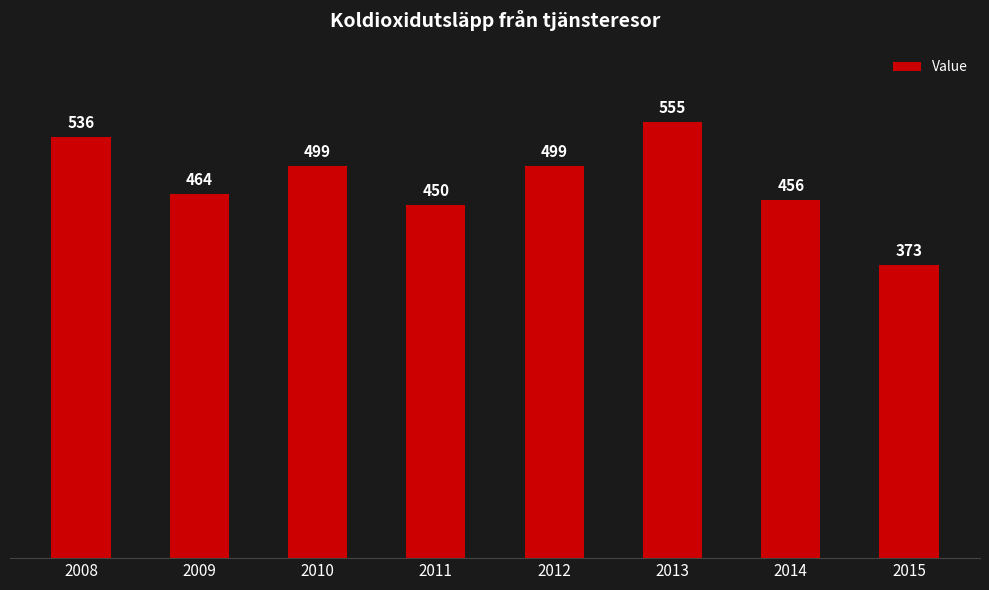

What is the ratio of the value at 2009 to the value at 2015?

1.2